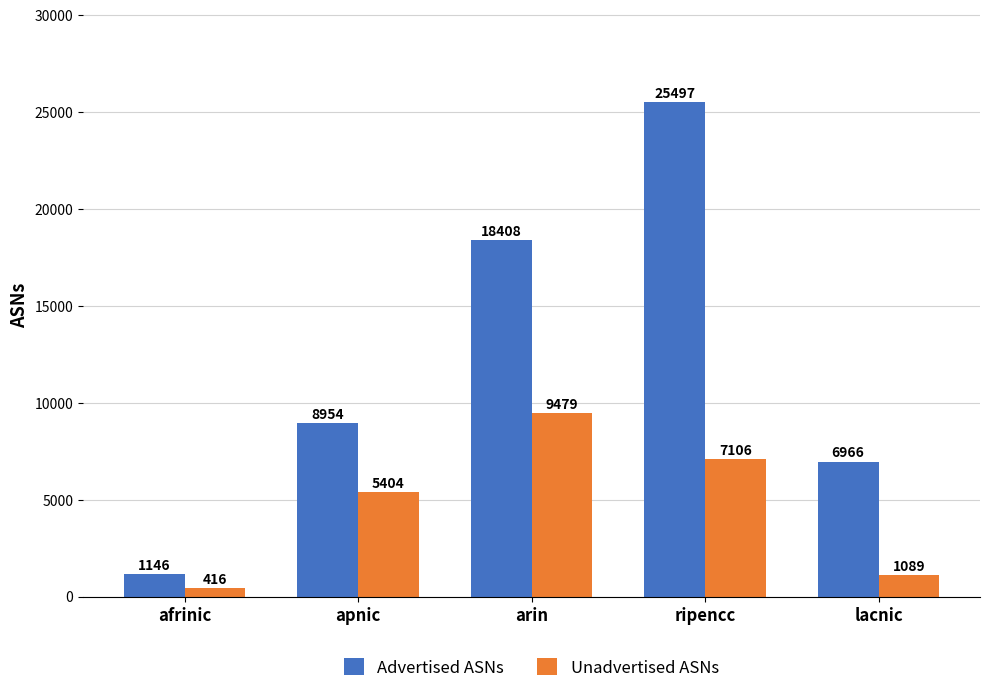

How many bars are there in total?

10